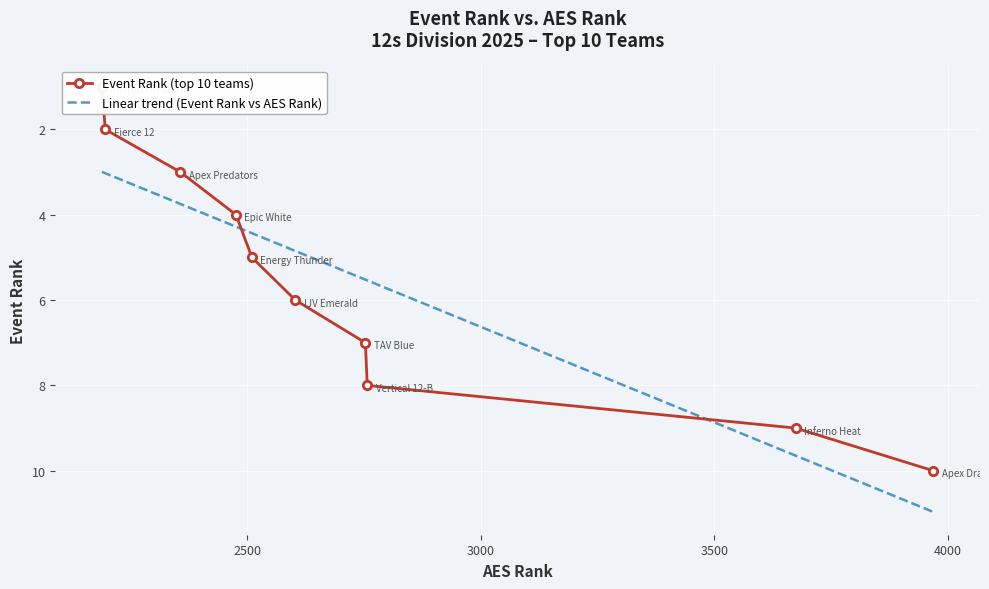

What is the maximum value shown in the chart?

10